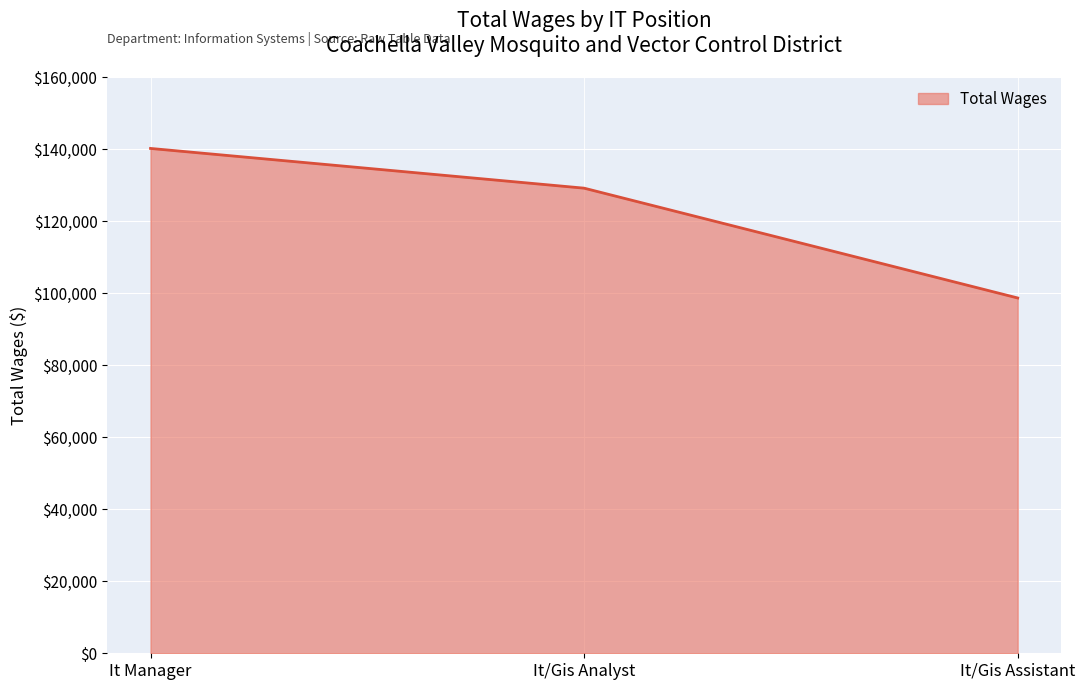

The chart shows a value of 140265 at It Manager. True or false?

True